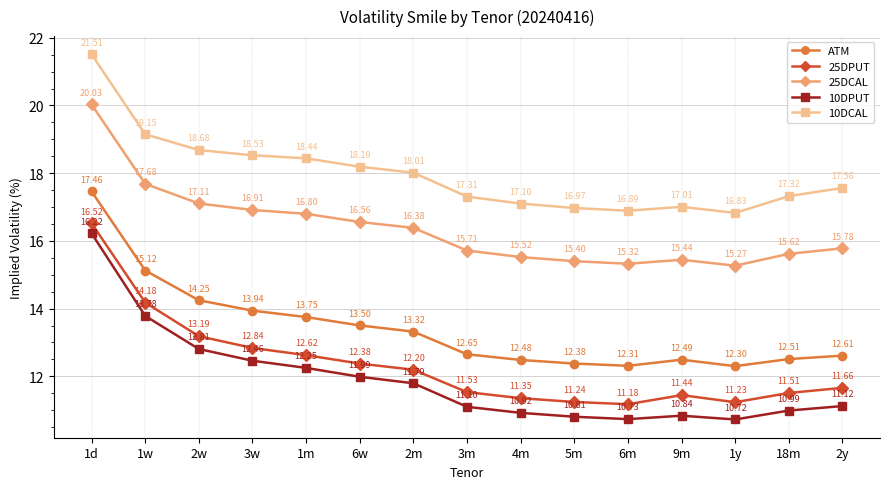

Between 6w and 3m, which series saw the biggest shift?

10DPUT